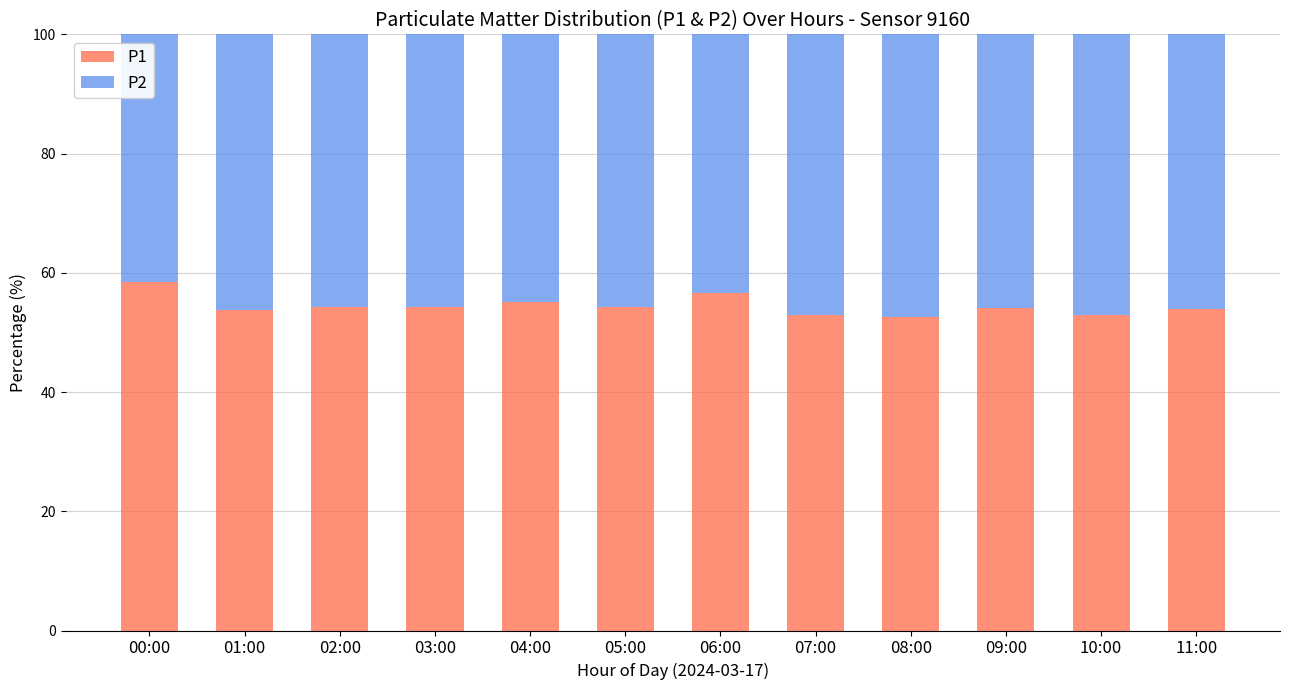

What is the total value across all series at 02:00?

100.0